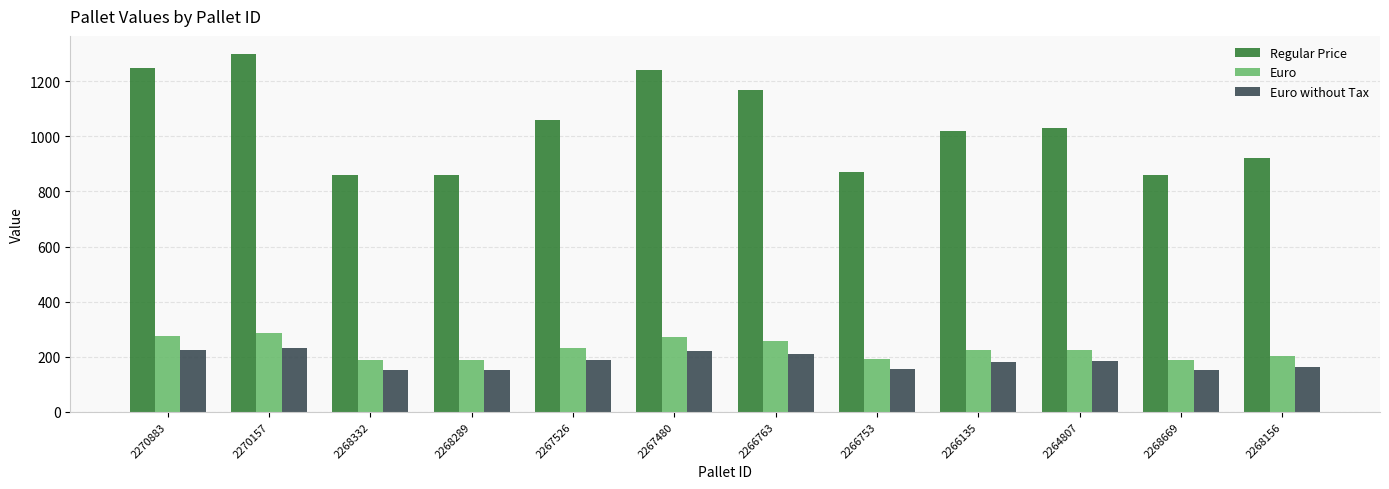

What is the difference between the highest and lowest values at 2264807?

846.4